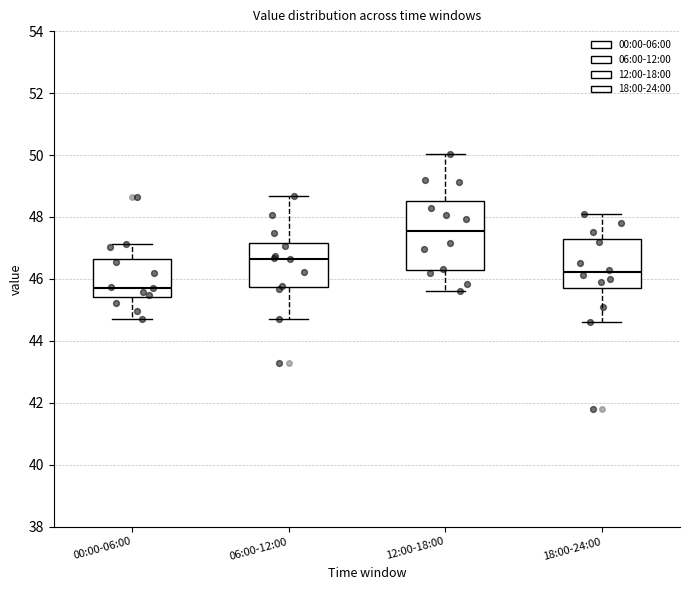

Comparing the boxes themselves (not the whiskers), which one is the tallest?

12:00-18:00